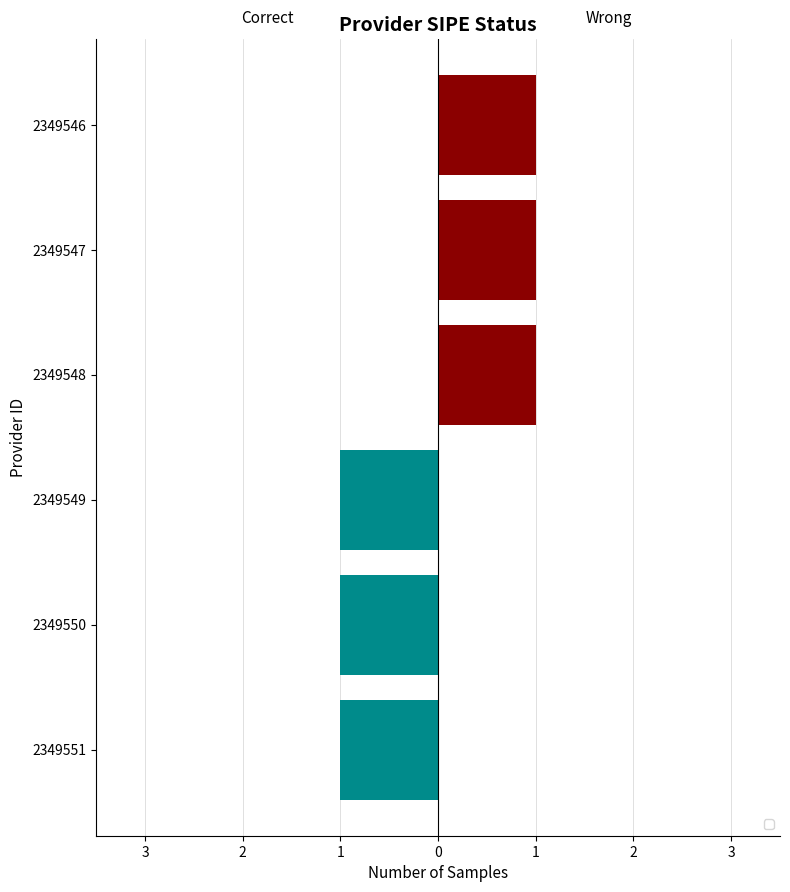

List the labels in order of value, smallest first.

2349551, 2349550, 2349549, 2349548, 2349547, 2349546